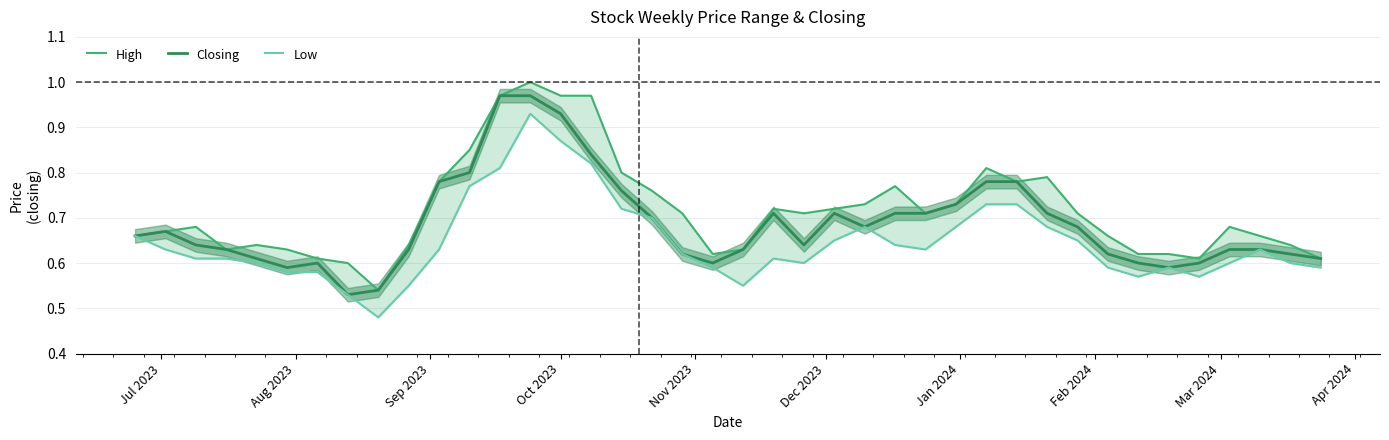

What is the difference between the second highest and second lowest values in the Low series?

0.3